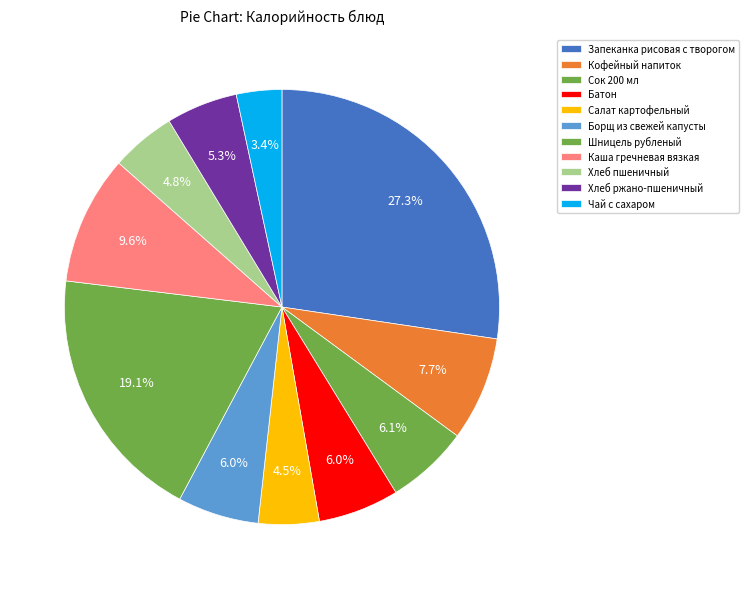

Does Хлеб пшеничный represent more than half of the total?

No